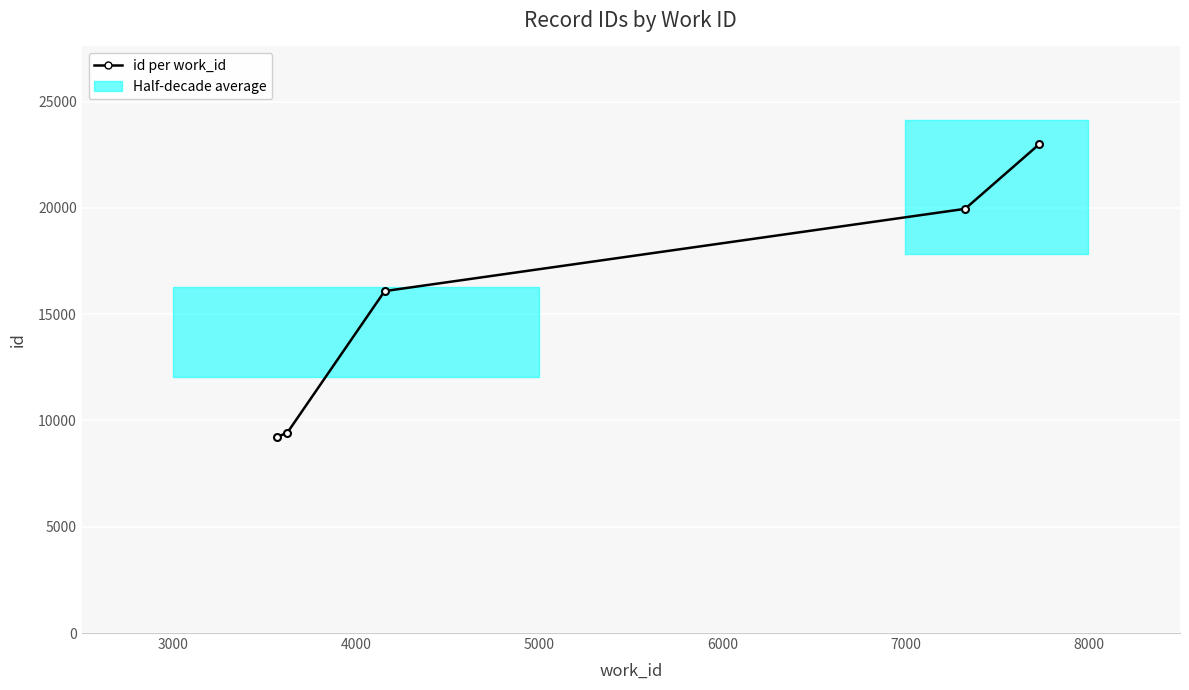

How many values are below 16086?

2